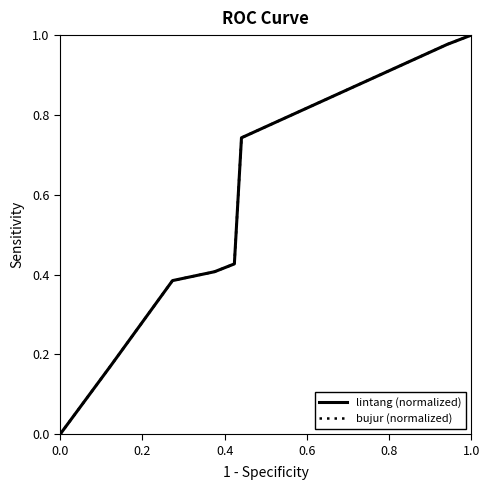

What is the sum of the bujur values at 1.0 and 8?

1.4